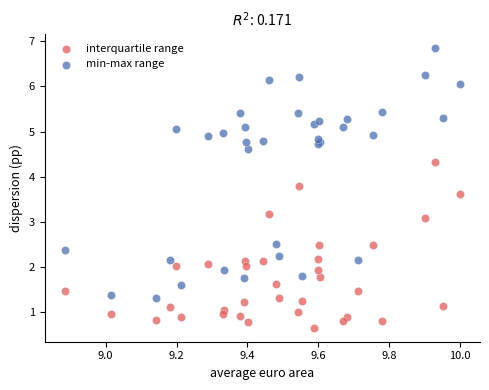

Which series reaches the minimum Y coordinate?

interquartile range